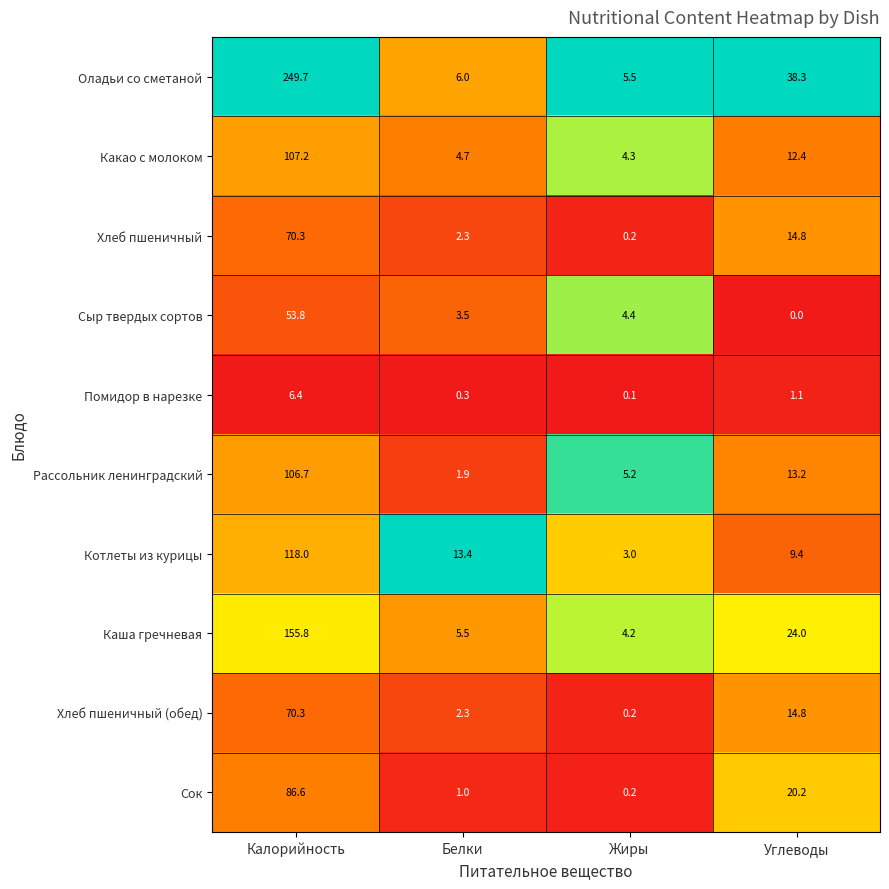

At which category does the chart reach its peak across all series?

Калорийность